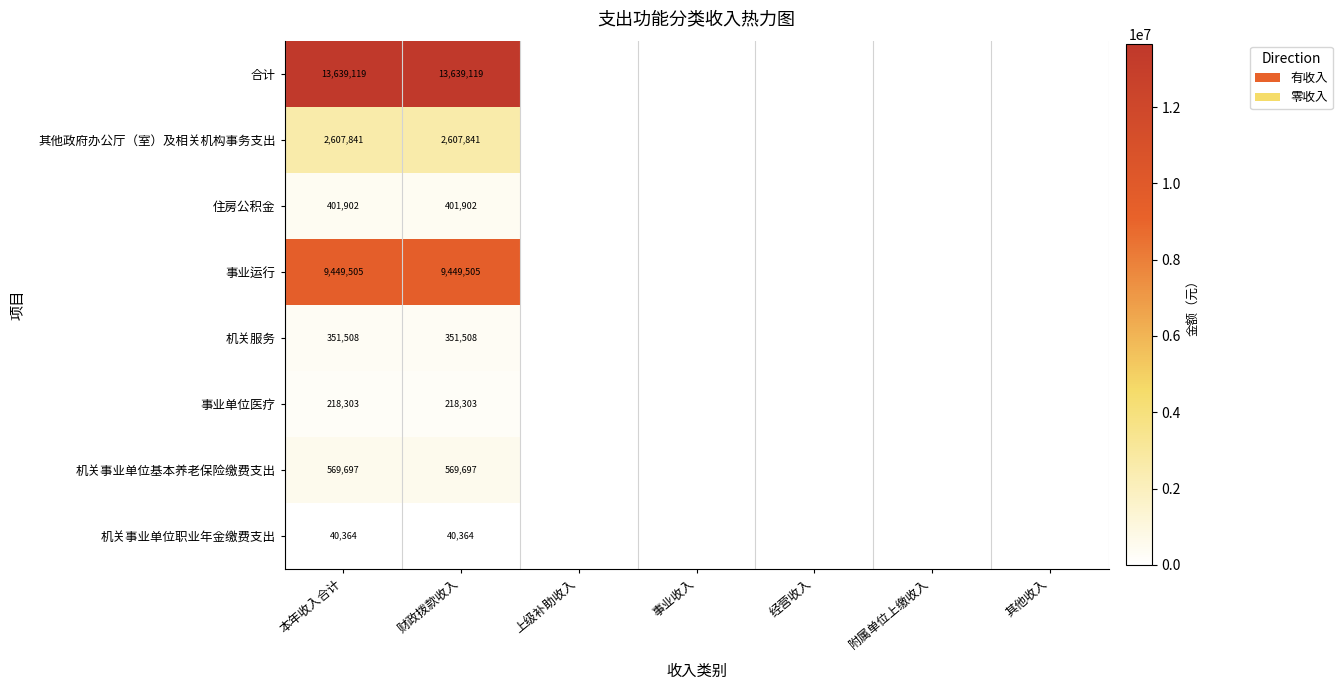

Between 本年收入合计 and 附属单位上缴收入, which series saw the biggest shift?

其他政府办公厅（室）及相关机构事务支出